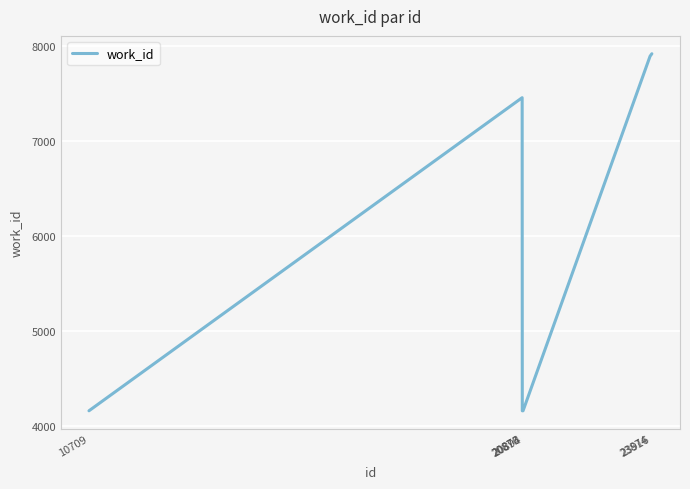

What is the smallest value displayed?

4159